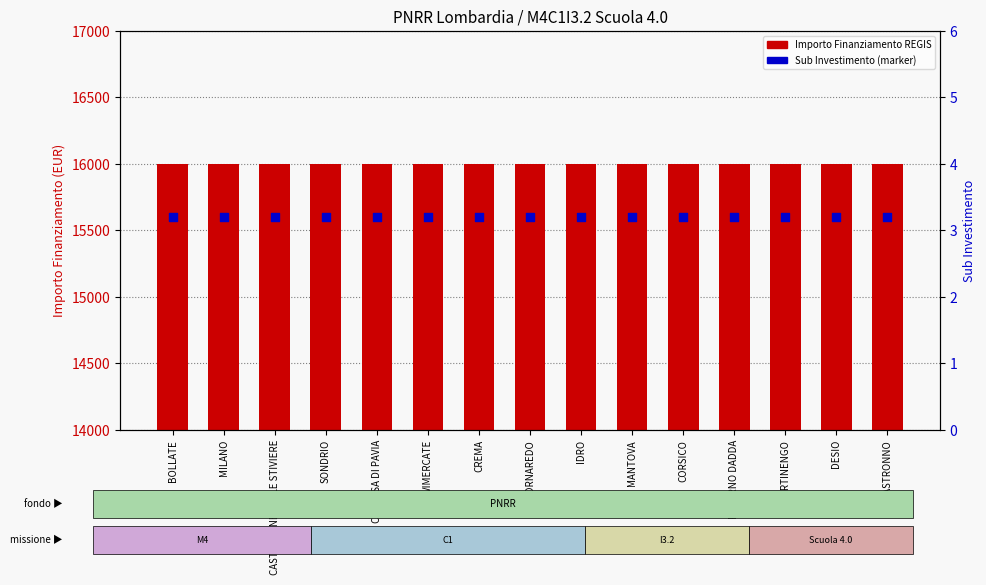

What are all the series names shown in the legend?

Importo Finanziamento REGIS, Sub Investimento